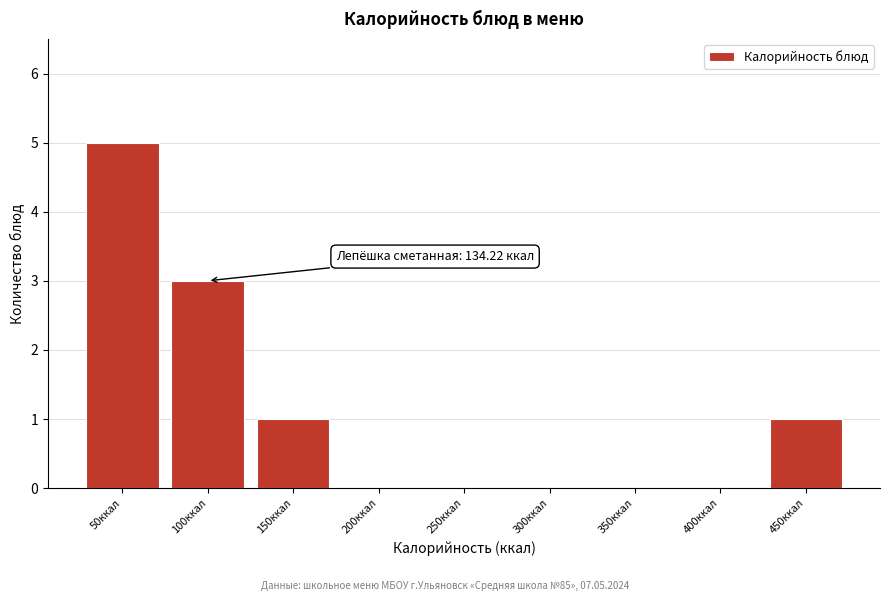

Reading left to right, transcribe all the data shown in this chart.

50ккал=5	100ккал=3	150ккал=1	200ккал=0	250ккал=0	300ккал=0	350ккал=0	400ккал=0	450ккал=1